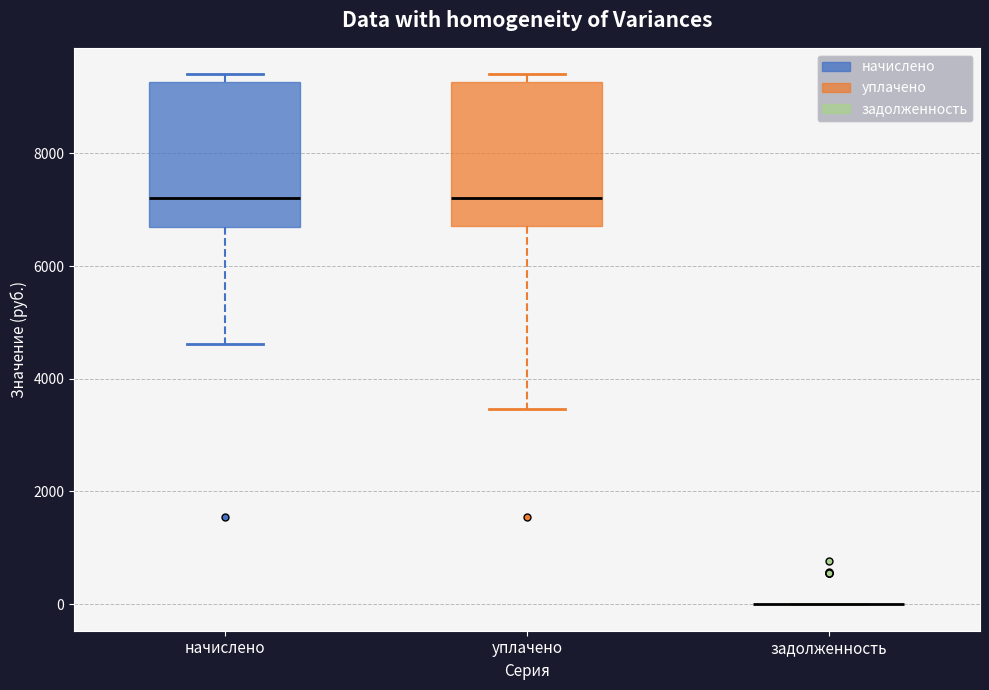

Reading left to right, read every box against the y-axis: the position of its median line, the range the box covers, and the ends of its whiskers. The values are not printed on the chart, so give them approximately, as read against the axis.

начислено: median 7200, box 6800 to 9200, whiskers 4600 to 9400
уплачено: median 7200, box 6800 to 9200, whiskers 3400 to 9400
задолженность: box collapsed to a line at 0, whiskers 0 to 0